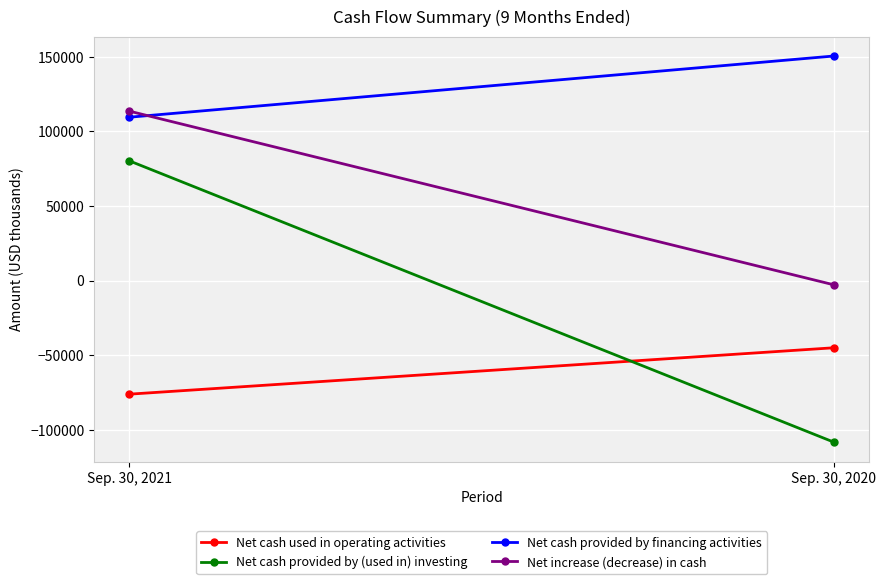

Between Sep. 30, 2021 and Sep. 30, 2020, which series saw the biggest shift?

Net cash provided by (used in) investing